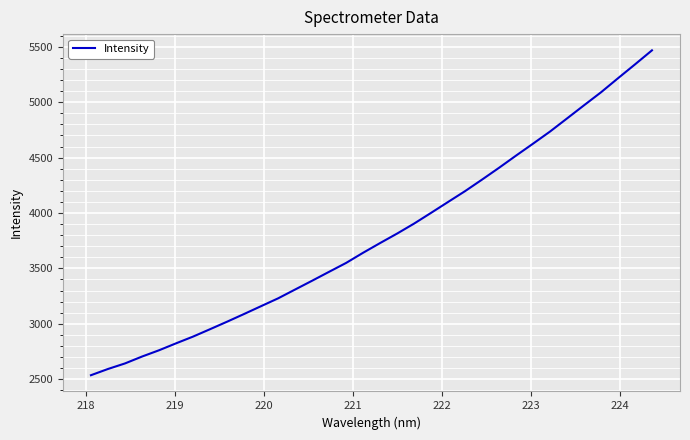

What is the difference between the maximum and minimum values?

2932.8